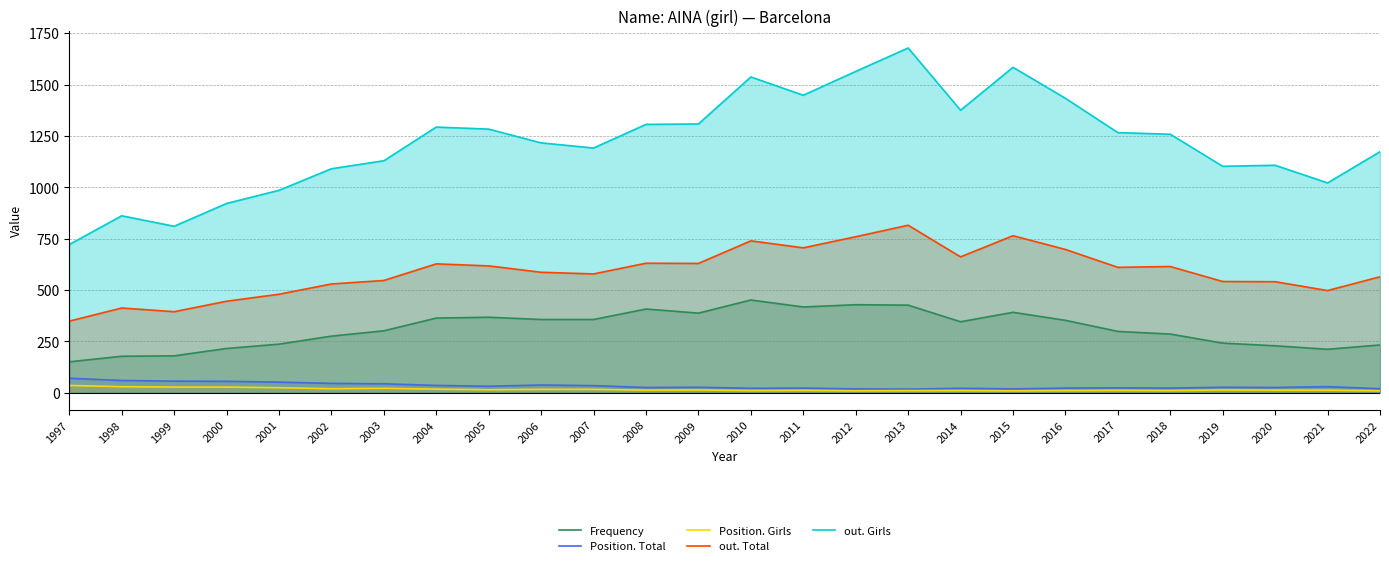

Rank the series at 2010 from highest to lowest value.

out. Girls, out. Total, Frequency, Position. Total, Position. Girls